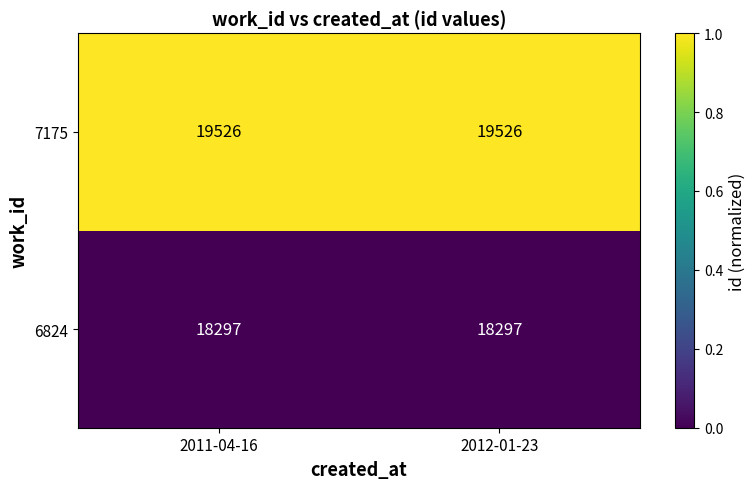

Rank the series at 2011-04-16 from lowest to highest value.

6824, 7175